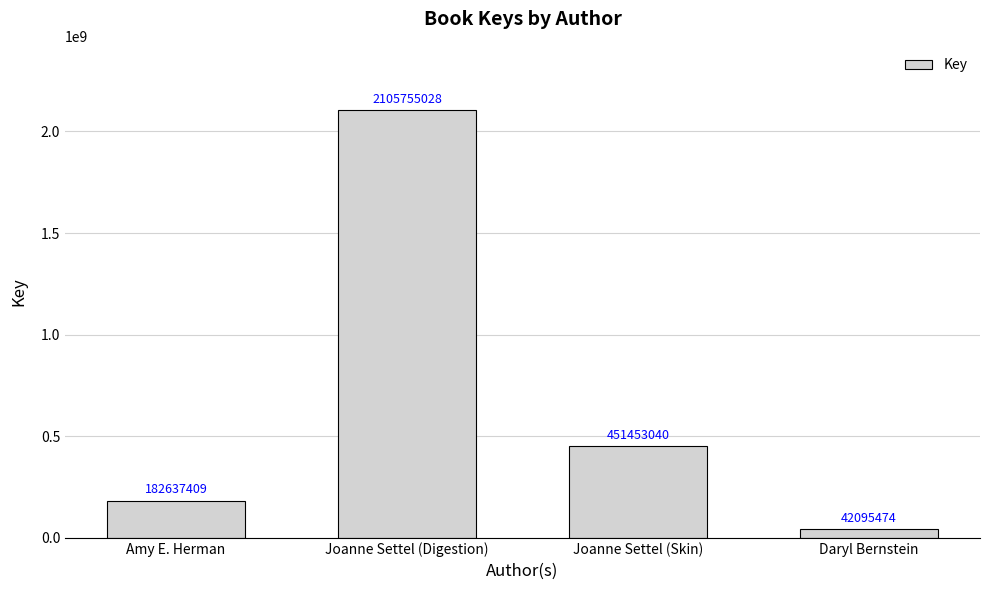

How many bars are there in total?

4